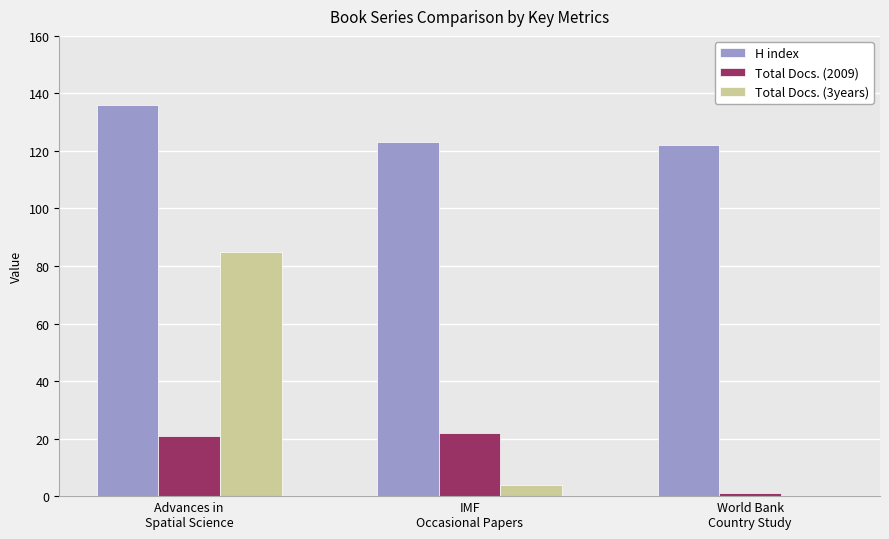

Between IMF
Occasional Papers and World Bank
Country Study, which series saw the biggest shift?

Total Docs. (2009)